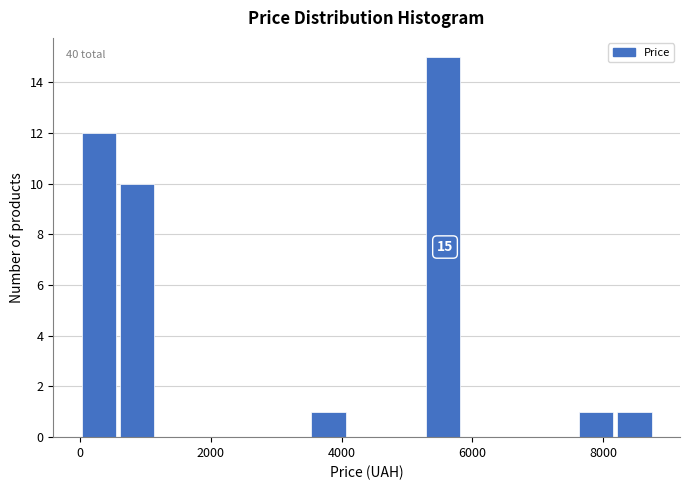

Around what value on the x-axis is the tallest bar? Give the approximate position of its centre, as read against the axis.

5600